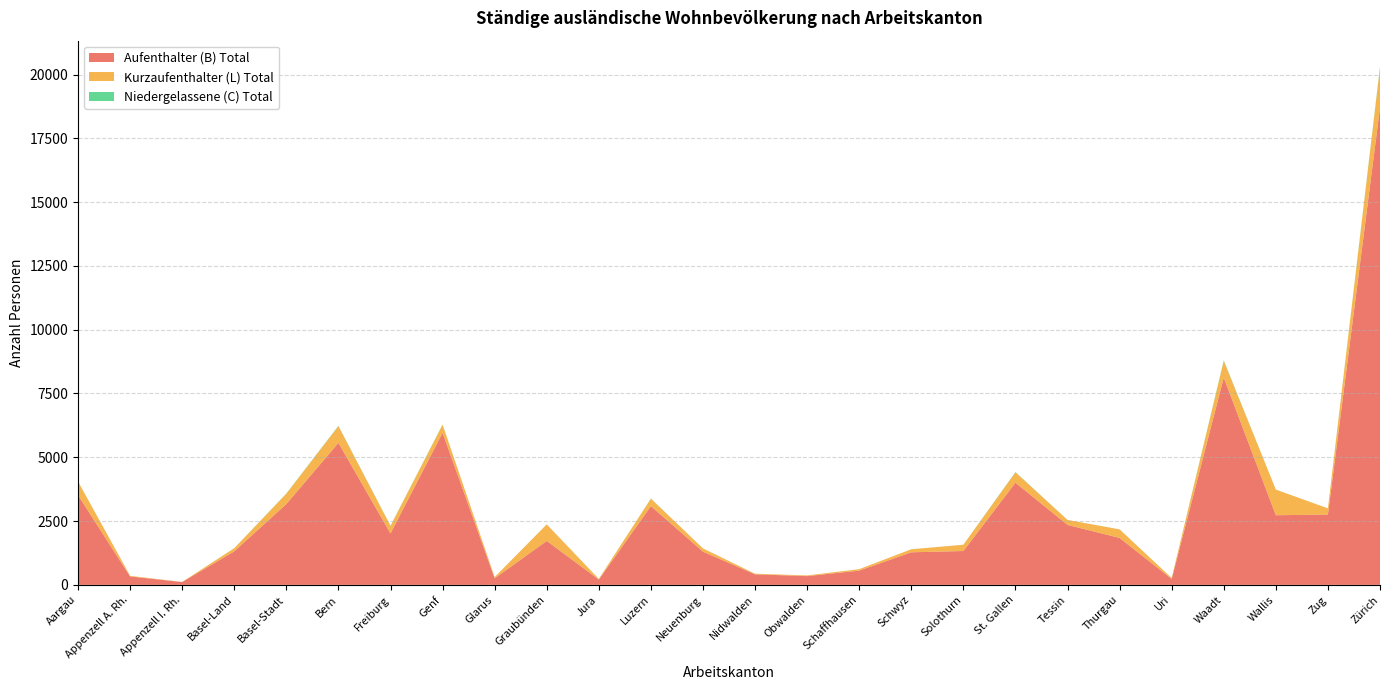

Reading left to right, list all the values displayed in this chart.

Aufenthalter (B) Total: Aargau=3517	Appenzell A. Rh.=330	Appenzell I. Rh.=112	Basel-Land=1316	Basel-Stadt=3168	Bern=5565	Freiburg=2015	Genf=5960	Glarus=257	Graubünden=1723	Jura=209	Luzern=3087	Neuenburg=1301	Nidwalden=414	Obwalden=344	Schaffhausen=559	Schwyz=1277	Solothurn=1327	St. Gallen=4005	Tessin=2350	Thurgau=1840	Uri=233	Waadt=8122	Wallis=2729	Zug=2757	Zürich=18706
Kurzaufenthalter (L) Total: Aargau=532	Appenzell A. Rh.=24	Appenzell I. Rh.=4	Basel-Land=120	Basel-Stadt=406	Bern=654	Freiburg=296	Genf=315	Glarus=48	Graubünden=647	Jura=24	Luzern=291	Neuenburg=127	Nidwalden=22	Obwalden=26	Schaffhausen=57	Schwyz=119	Solothurn=244	St. Gallen=406	Tessin=195	Thurgau=335	Uri=35	Waadt=653	Wallis=1005	Zug=241	Zürich=1567
Niedergelassene (C) Total: Aargau=2	Appenzell A. Rh.=0	Appenzell I. Rh.=0	Basel-Land=2	Basel-Stadt=7	Bern=15	Freiburg=8	Genf=10	Glarus=0	Graubünden=1	Jura=0	Luzern=6	Neuenburg=1	Nidwalden=1	Obwalden=0	Schaffhausen=0	Schwyz=0	Solothurn=2	St. Gallen=12	Tessin=1	Thurgau=1	Uri=0	Waadt=25	Wallis=1	Zug=1	Zürich=39